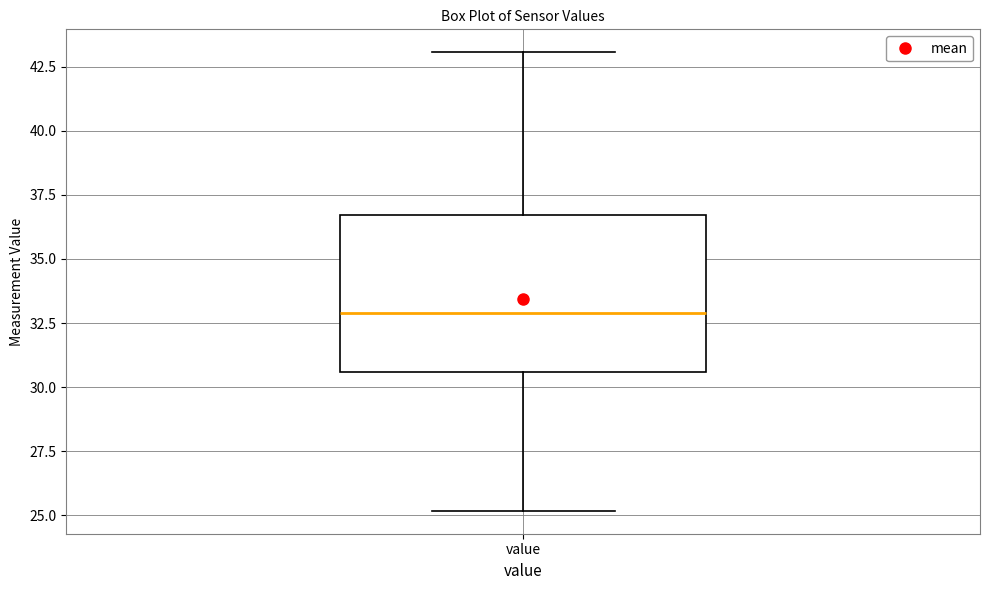

Read this box plot against the y-axis: the position of the median line, the range covered by the box, and the ends of both whiskers. The values are not printed on the chart, so give them approximately, as read against the axis.

median 33.0, box 30.5 to 36.5, whiskers 25.0 to 43.0